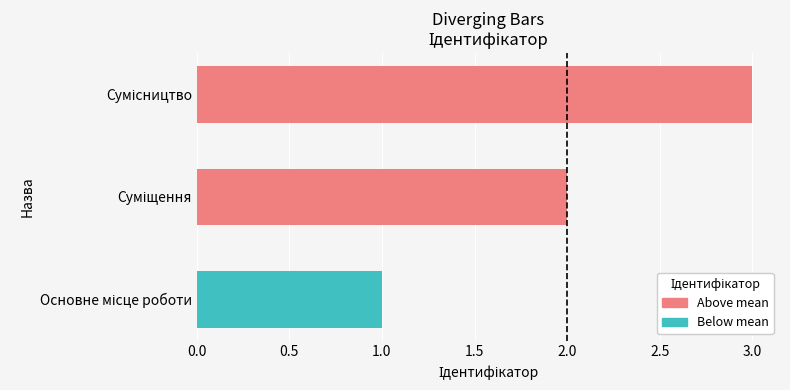

What is the greatest value displayed?

3